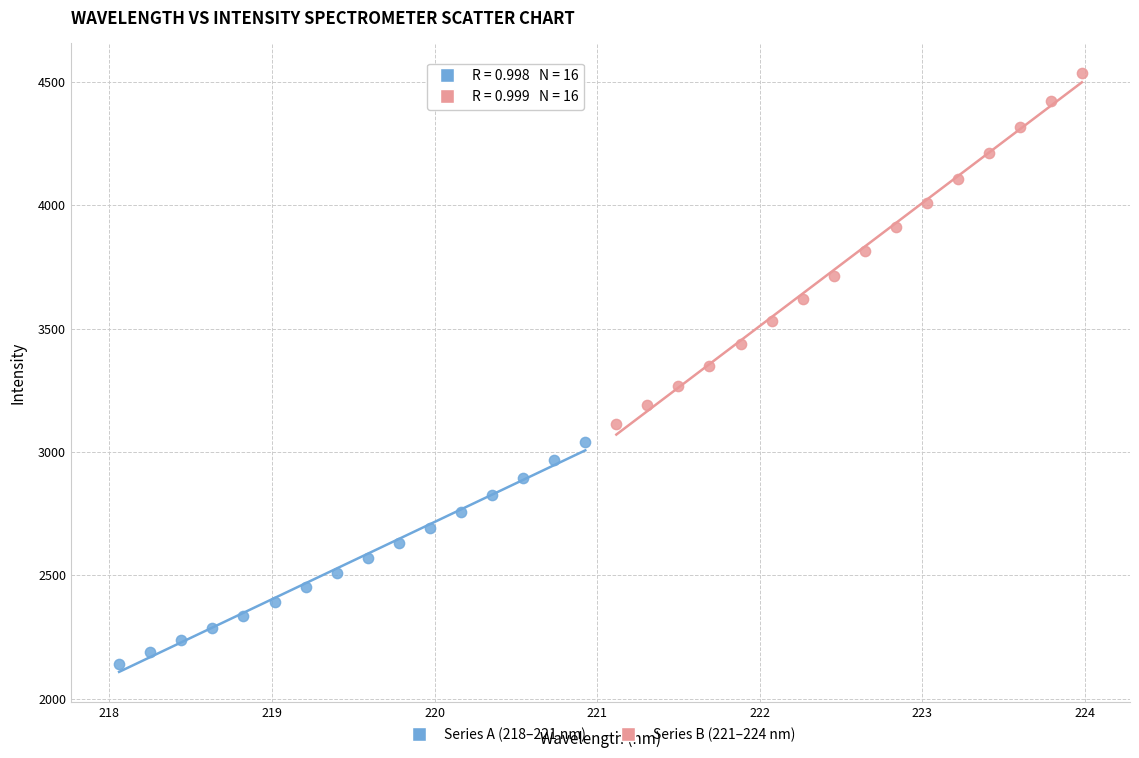

Which series has the widest spread of Y values?

Series B (221–224 nm)